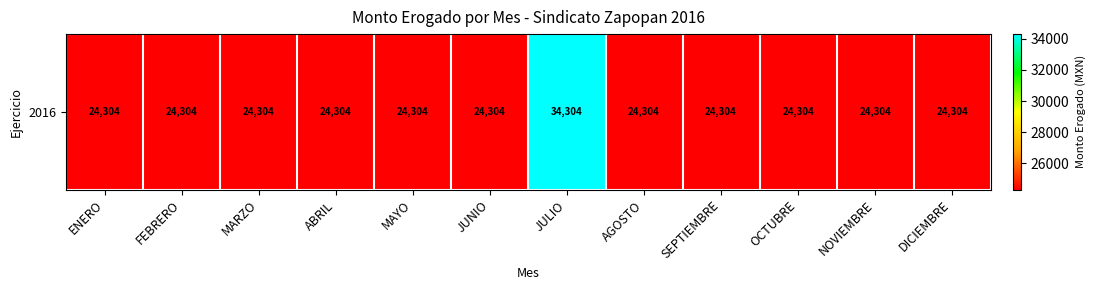

Reading left to right, list all the values displayed in this chart.

24304	24304	24304	24304	24304	24304	34304	24304	24304	24304	24304	24304